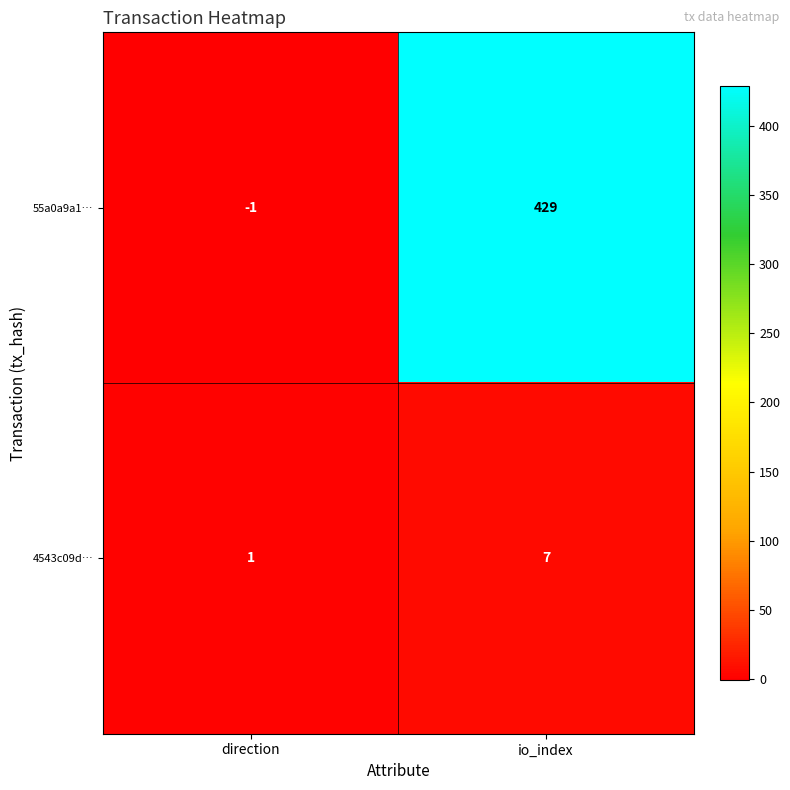

Reading left to right, list all the values displayed in this chart.

55a0a9a1…: -1	429
4543c09d…: 1	7